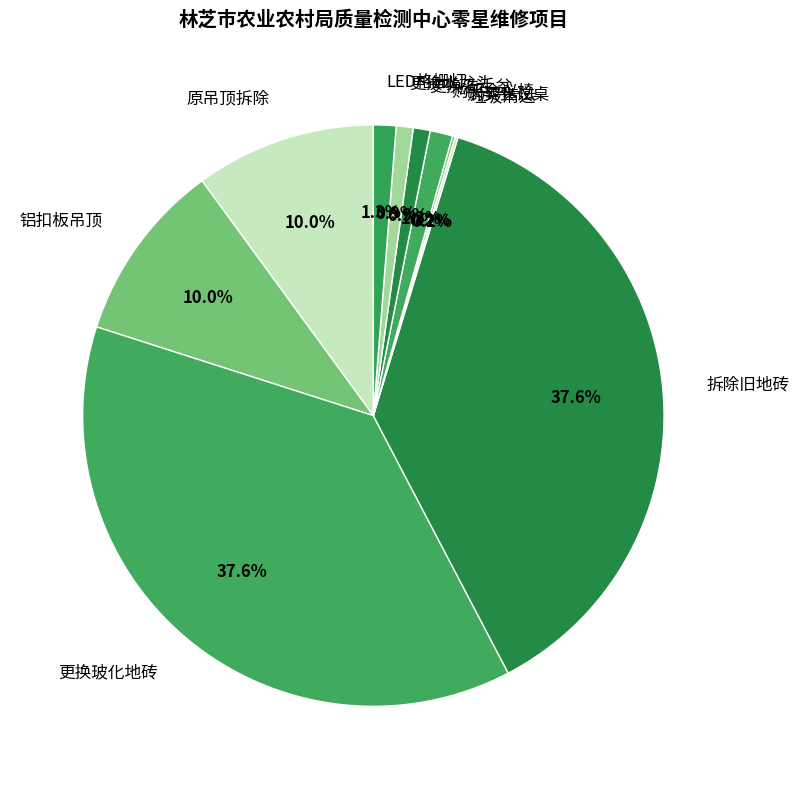

What percentage is the 更换洗手盆 slice, to the nearest percent?

1%